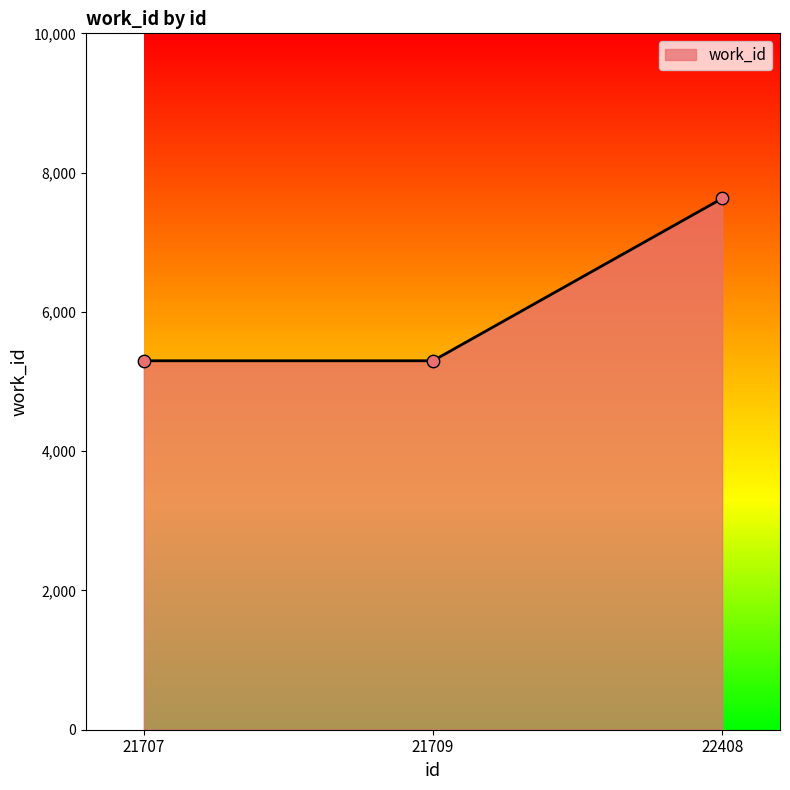

What is the change in value from 21707 to 22408?

+2331